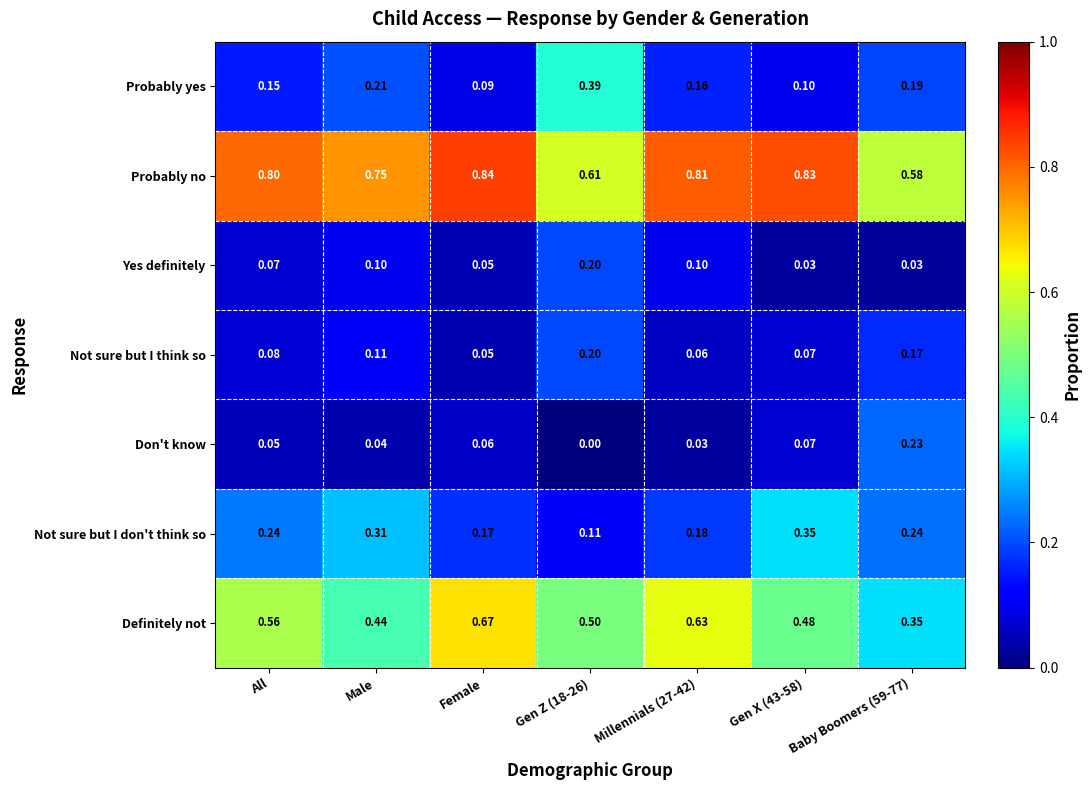

At how many categories does at least one series exceed 0?

7